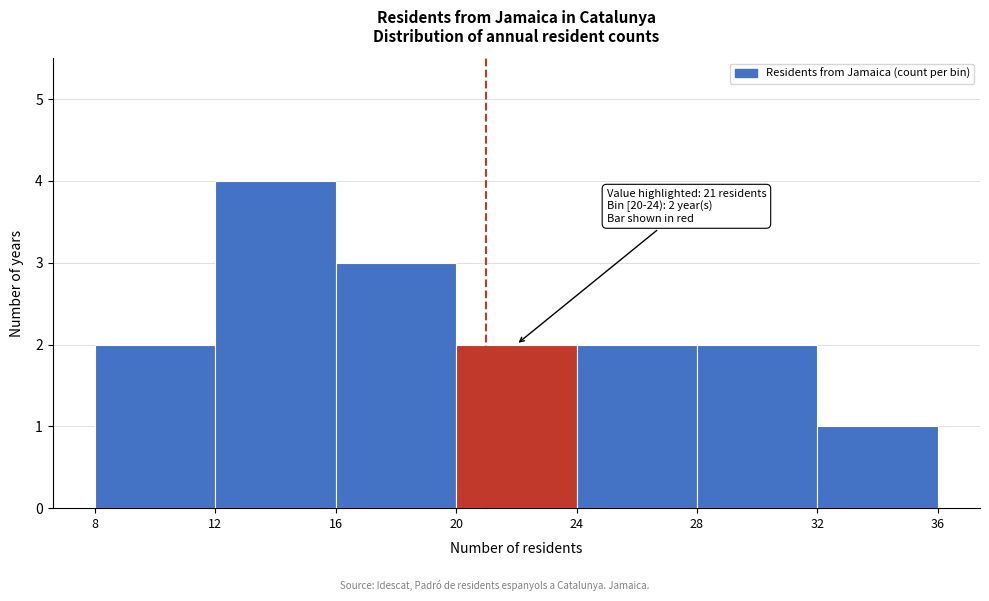

Which range on the x-axis has the tallest bar?

12 to 16